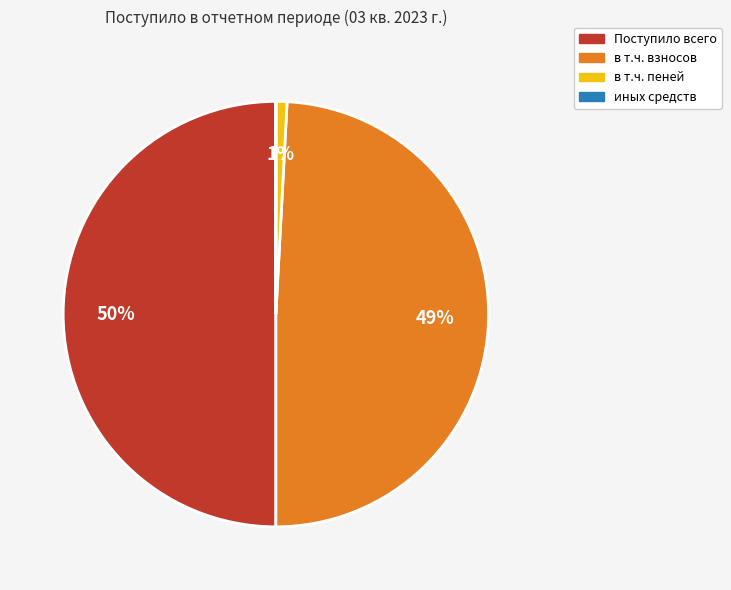

True or false: Поступило всего accounts for 36% of the total.

False